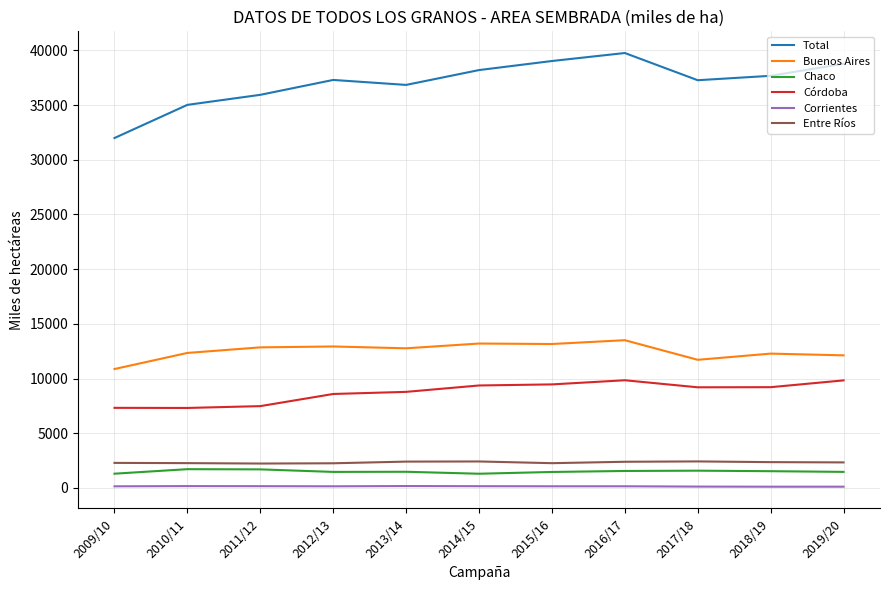

True or false: Corrientes and Total cross at least once.

False